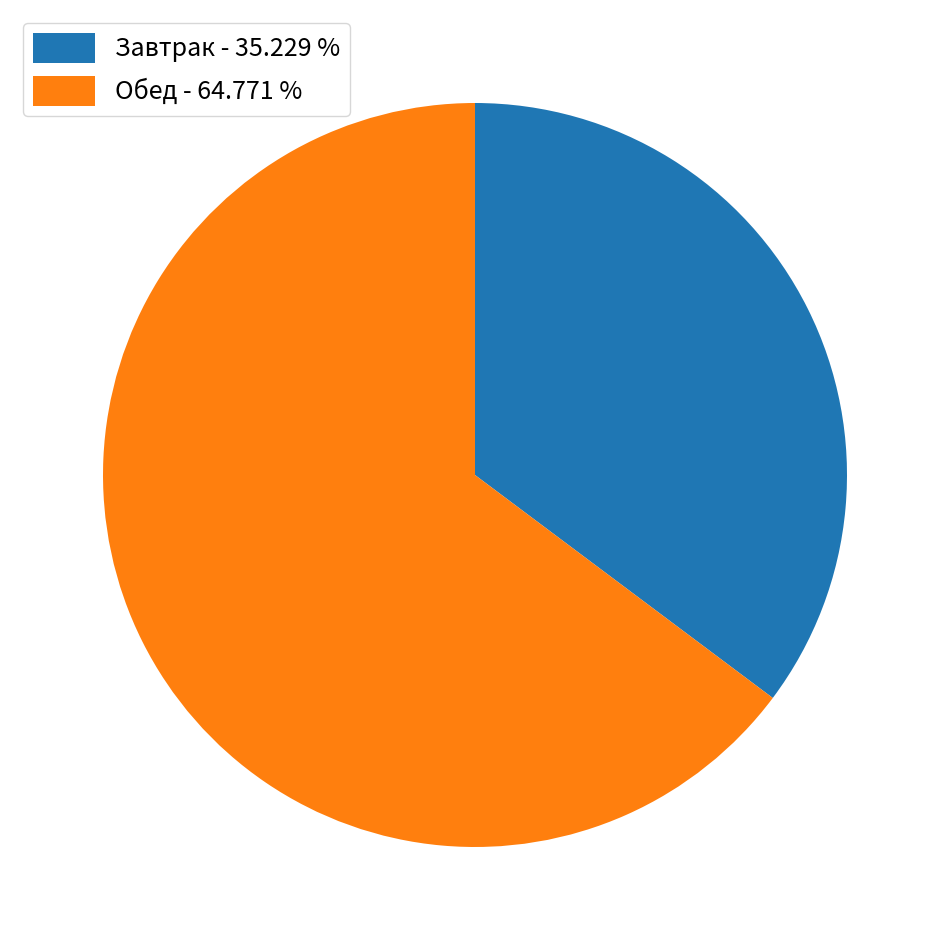

Is the sum of Завтрак - 35.229 % and Обед - 64.771 % greater than half?

Yes